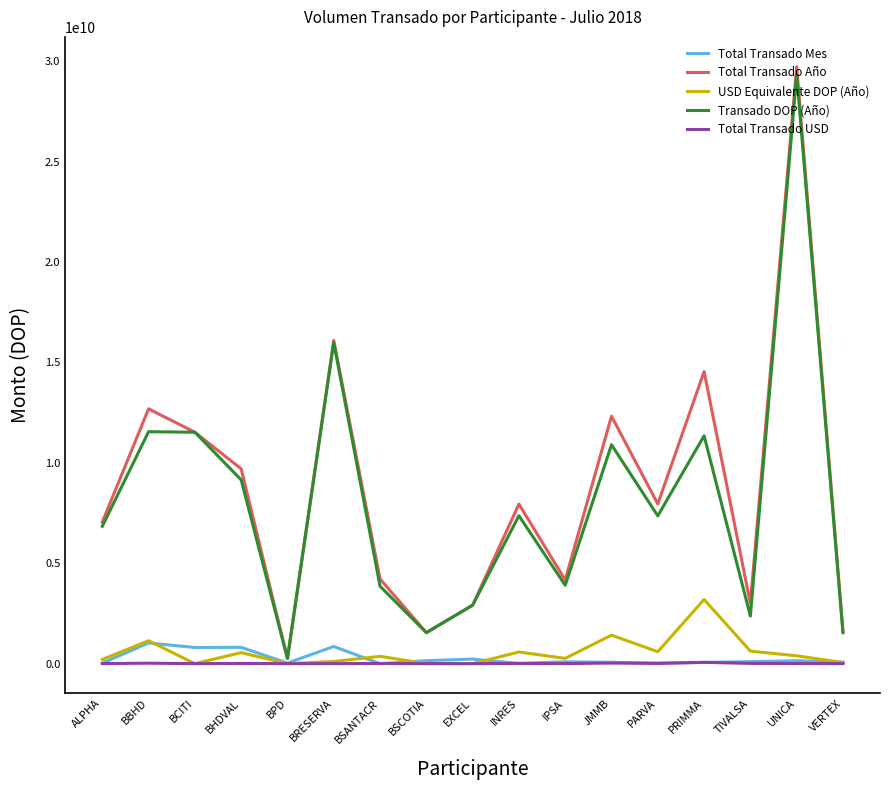

Which series has the largest range (max minus min)?

Total Transado Año